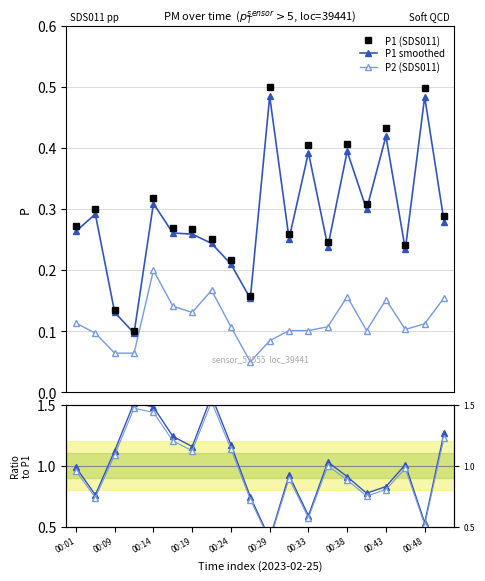

True or false: P2 (SDS011) has more than 1 points higher than both neighbors.

True